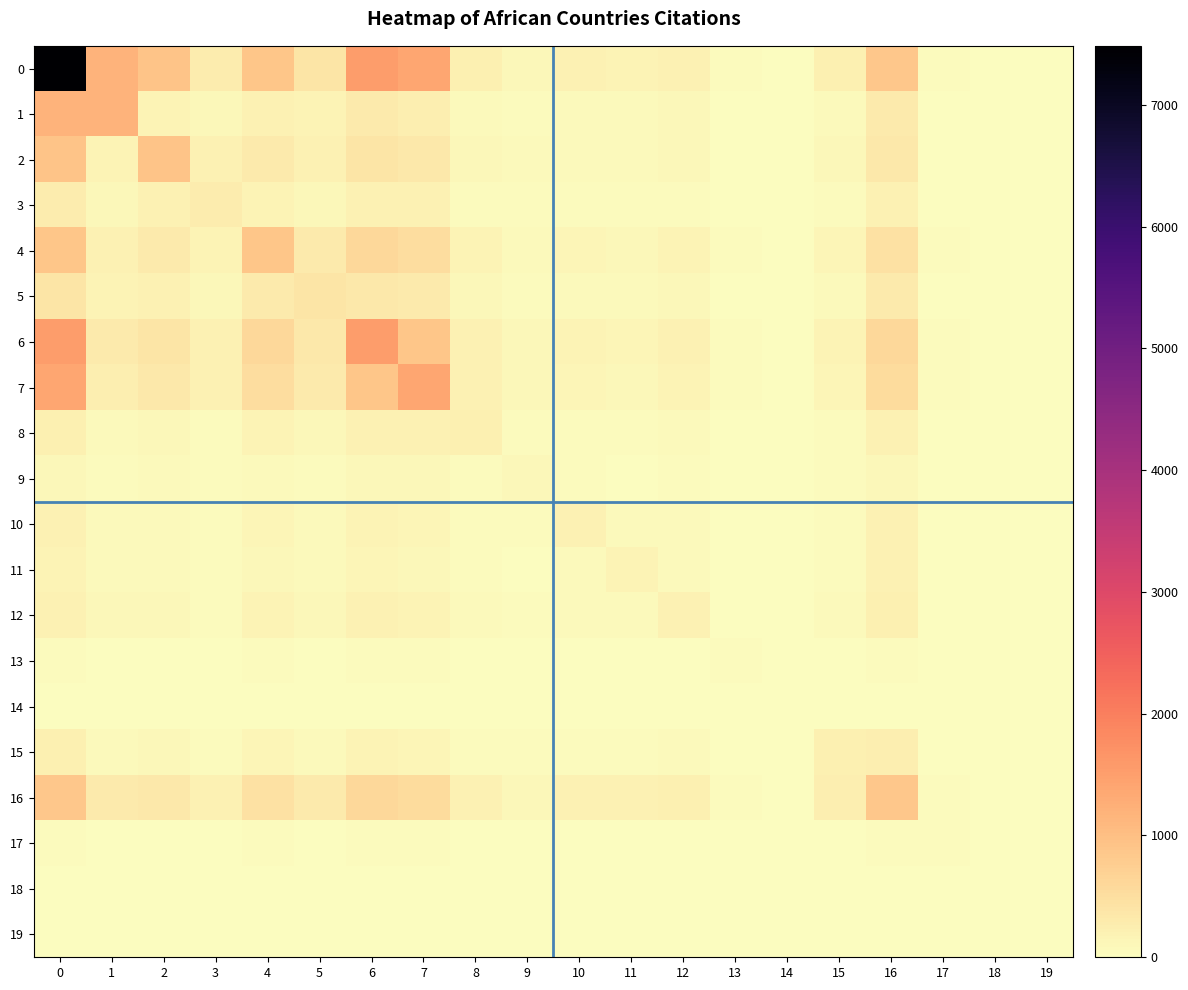

Which label corresponds to the smallest value in the chart?

19